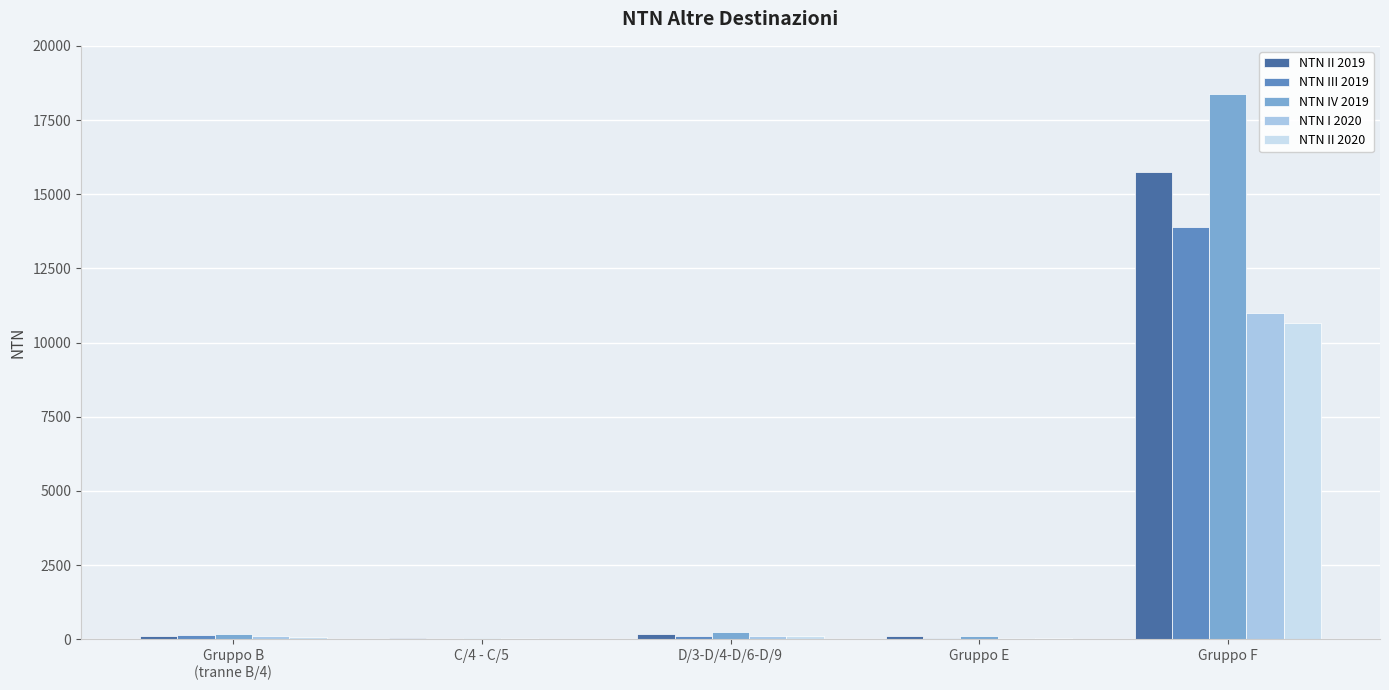

At which label does NTN I 2020 reach its peak?

Gruppo F